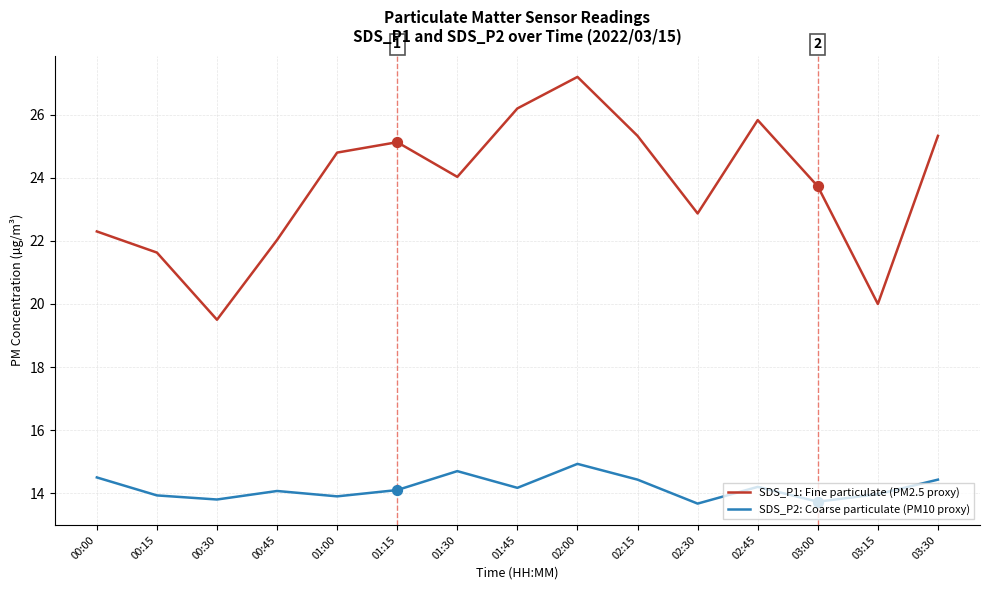

What are all the series names shown in the legend?

SDS_P1: Fine particulate (PM2.5 proxy), SDS_P2: Coarse particulate (PM10 proxy)